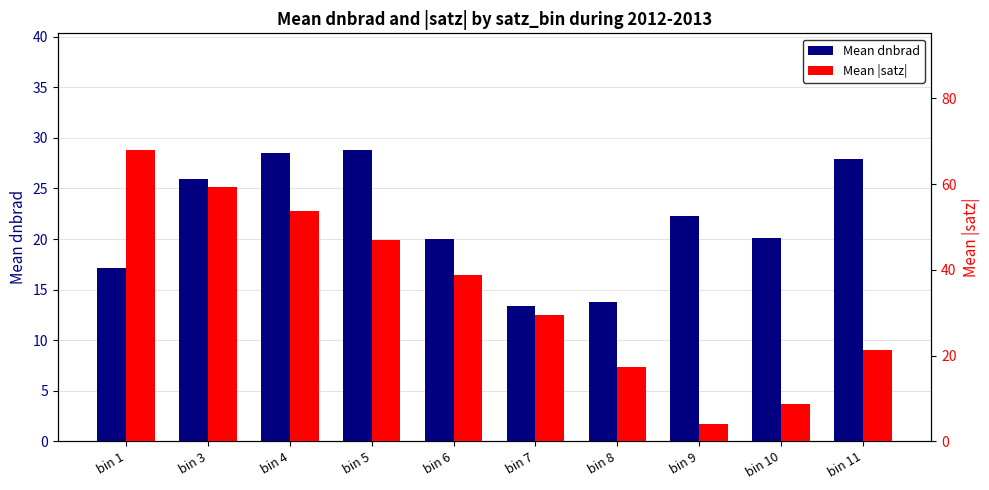

At which category is the sum across all series the highest?

bin 3